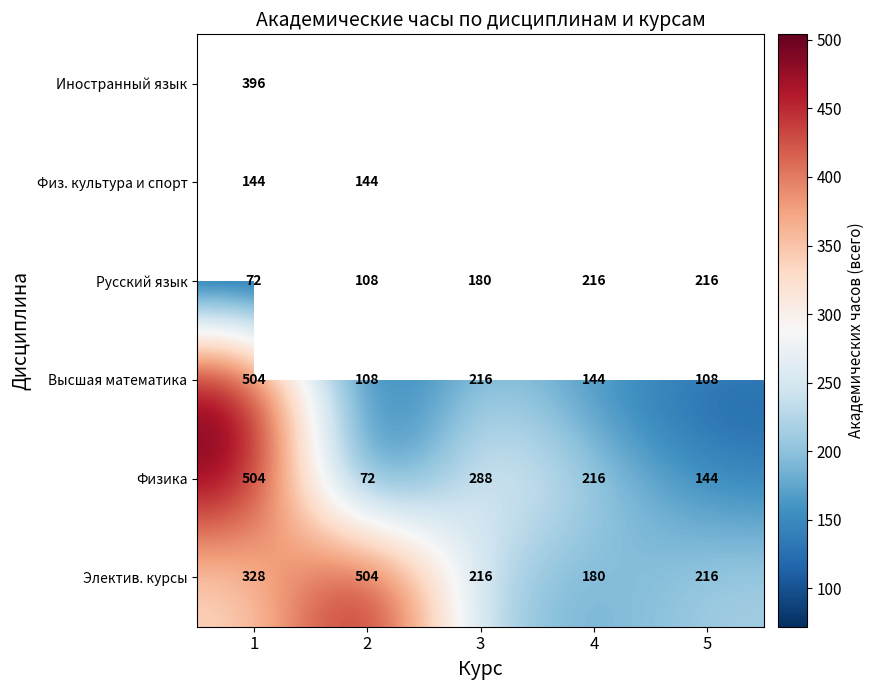

The value of Электив. курсы at 1 is 456. True or false?

False